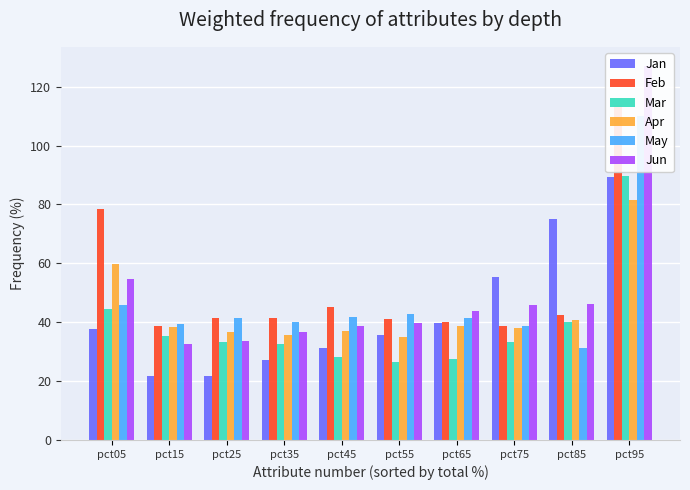

How many values in the Mar series are below 33?

4